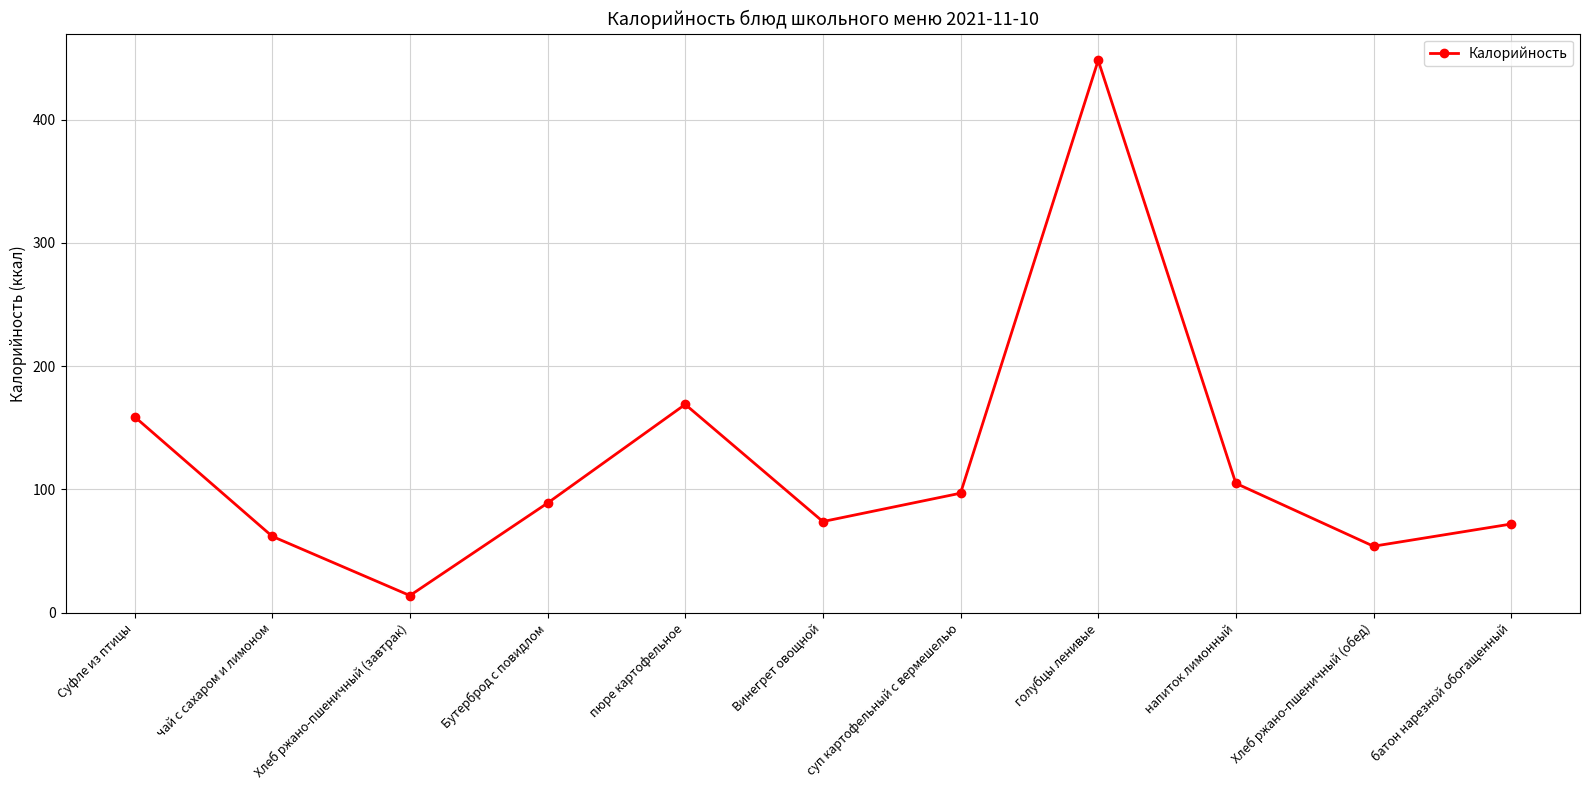

Is this an area chart (filled region under the line)?

No